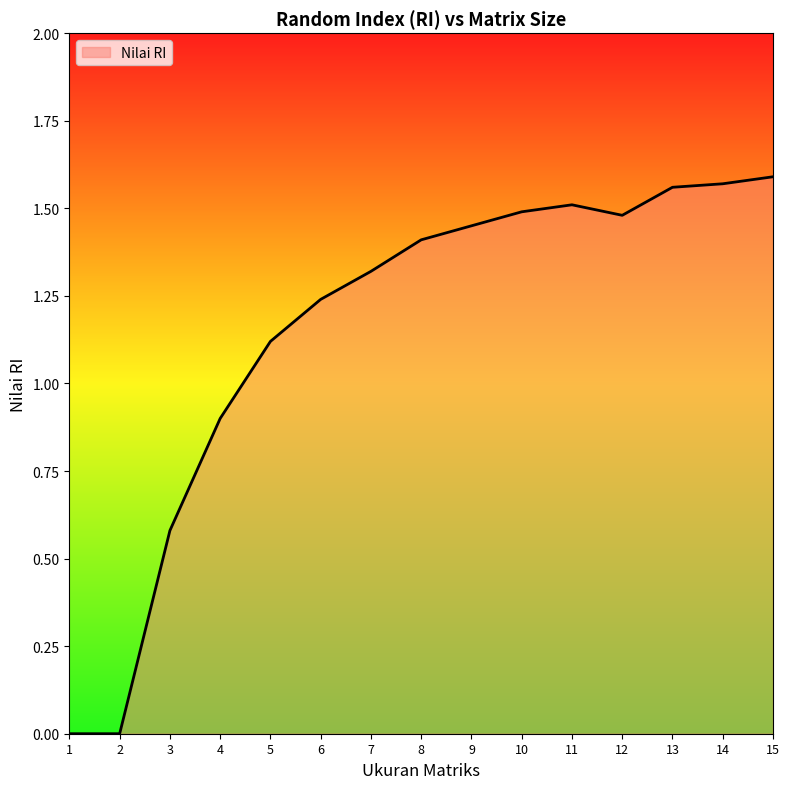

At which label does the data first exceed 1?

5